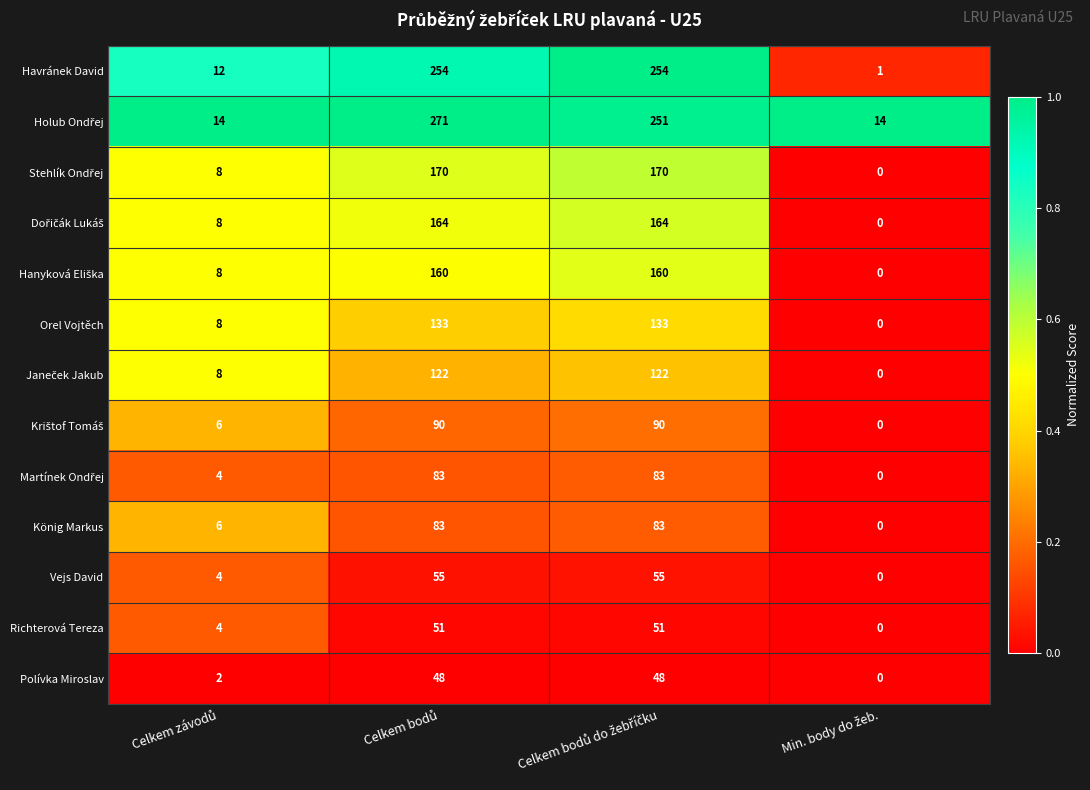

What is the highest value of the Orel Vojtěch series?

133